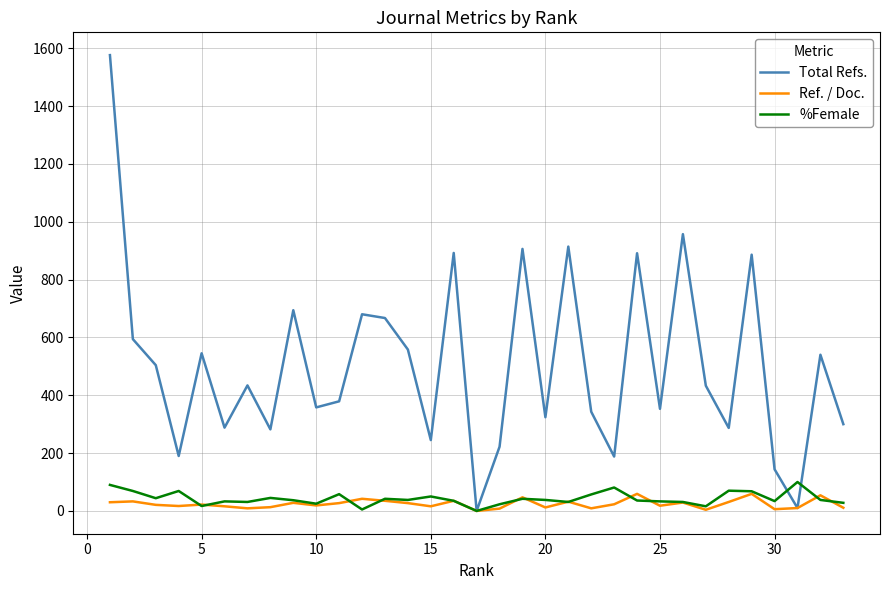

What is the difference between the maximum and second lowest values in the Total Refs. series?

1566